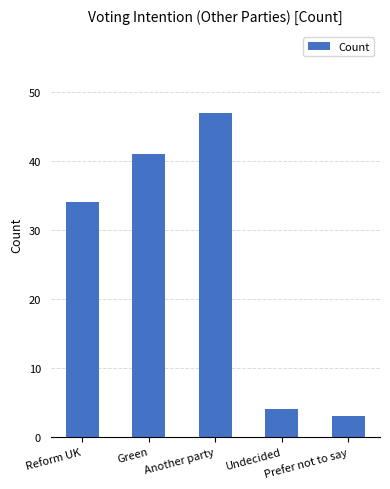

What is the minimum value shown in the chart?

3